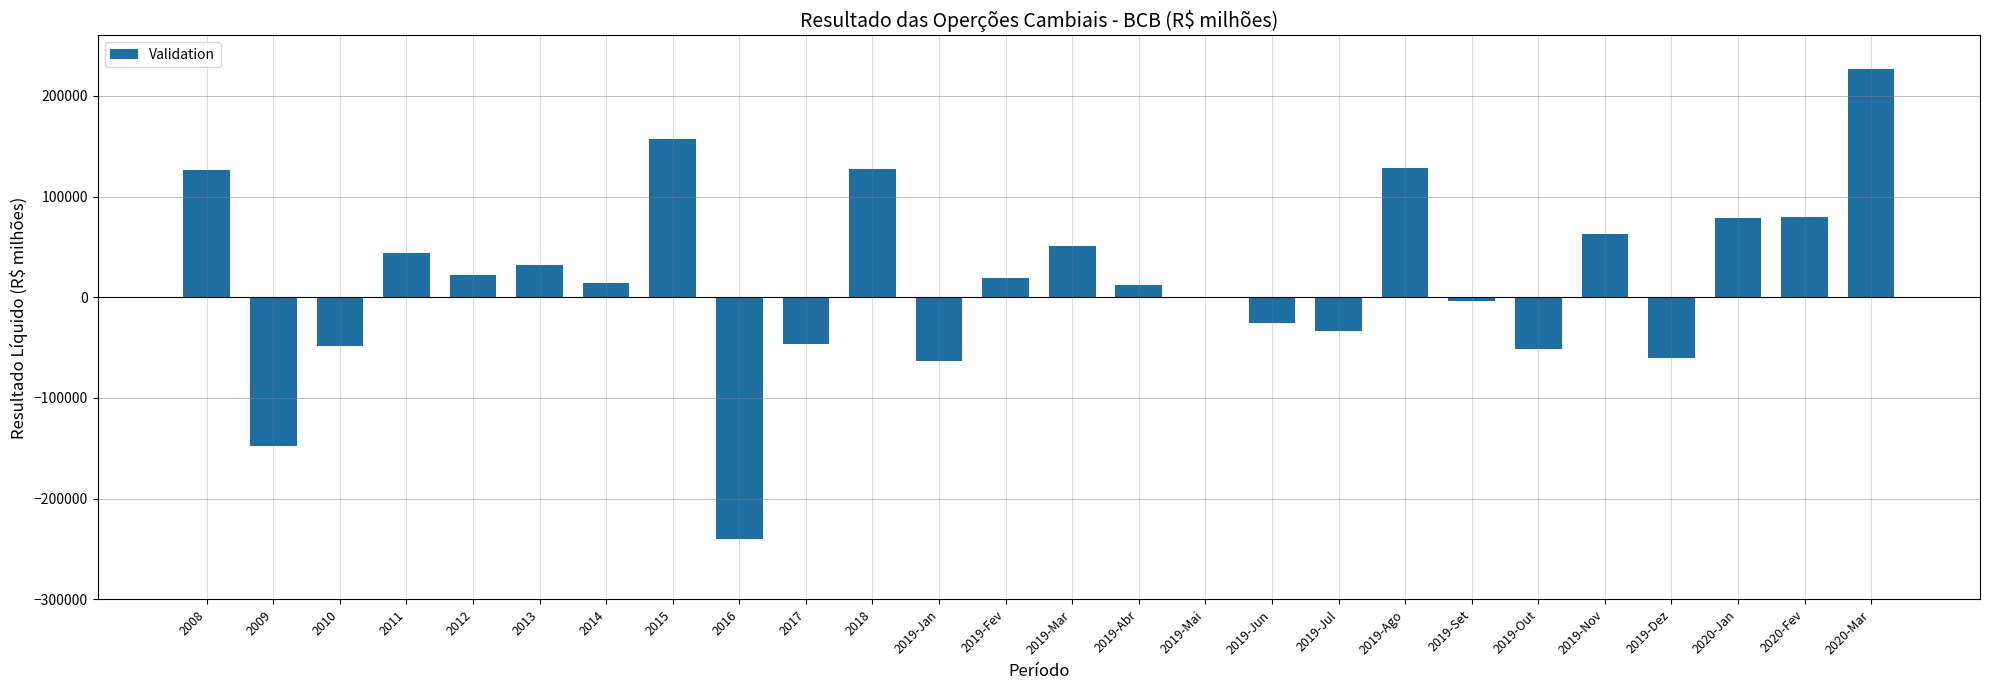

What is the greatest value displayed?

226334.0